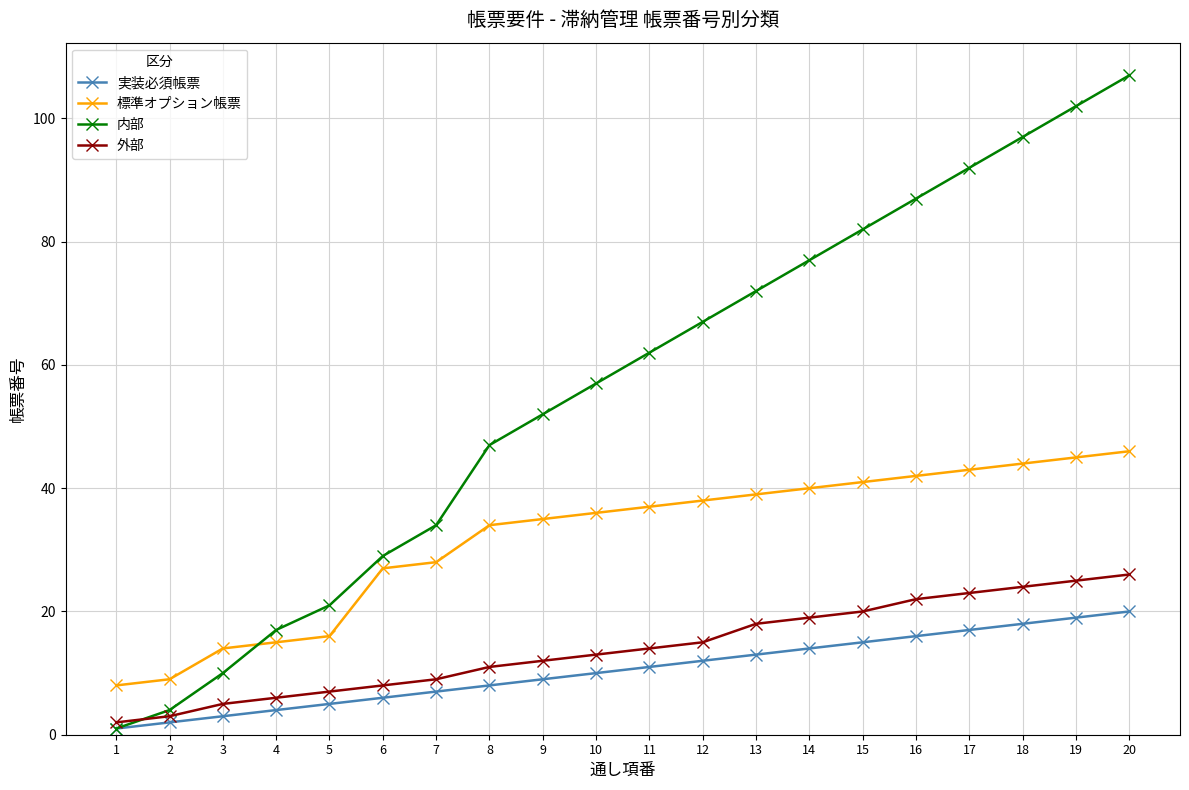

What is the total value across all series at 18?

183